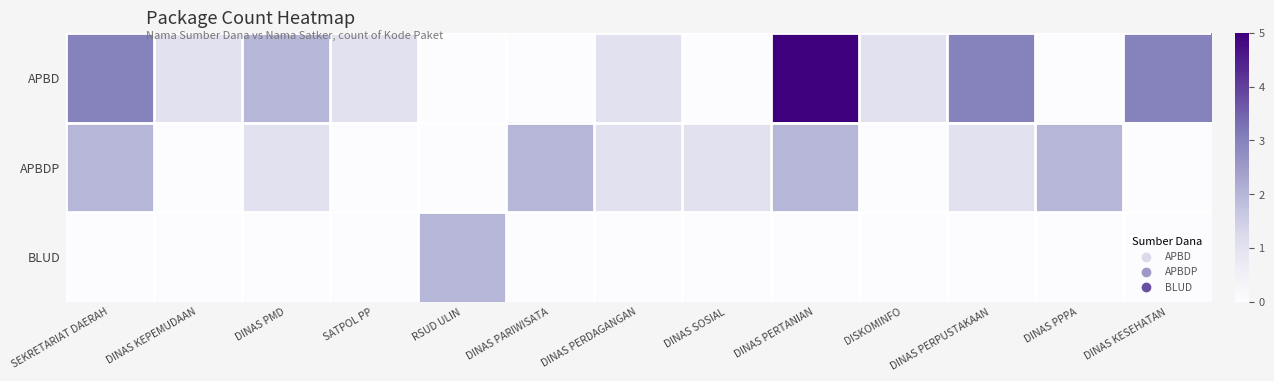

At which category does the chart reach its peak across all series?

DINAS PERTANIAN